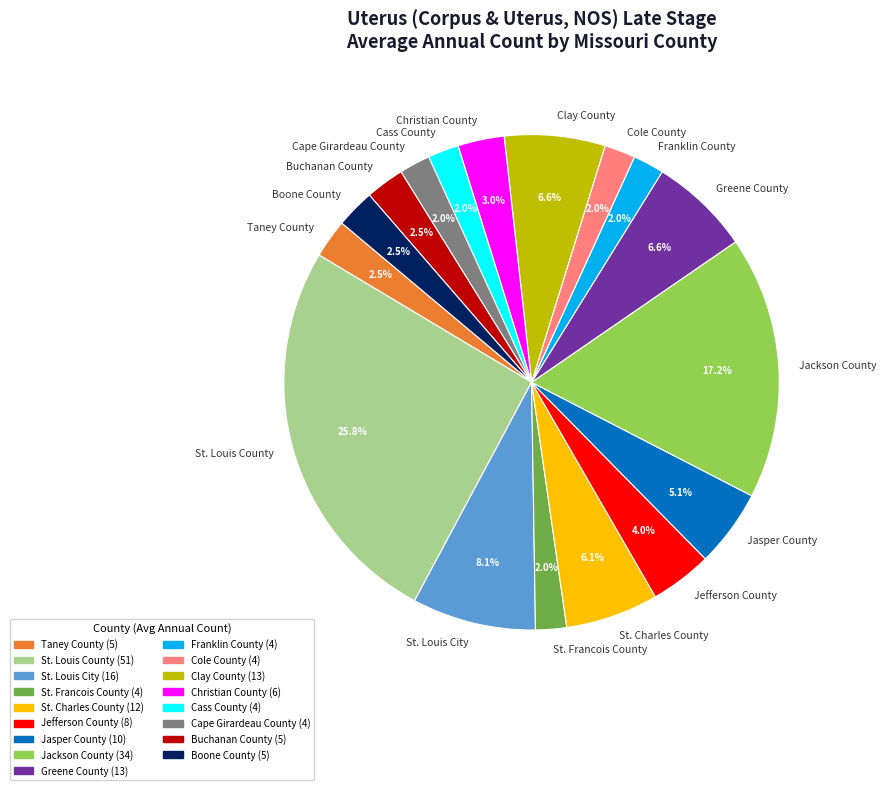

Combined, do Cole County and Jackson County account for over 50%?

No